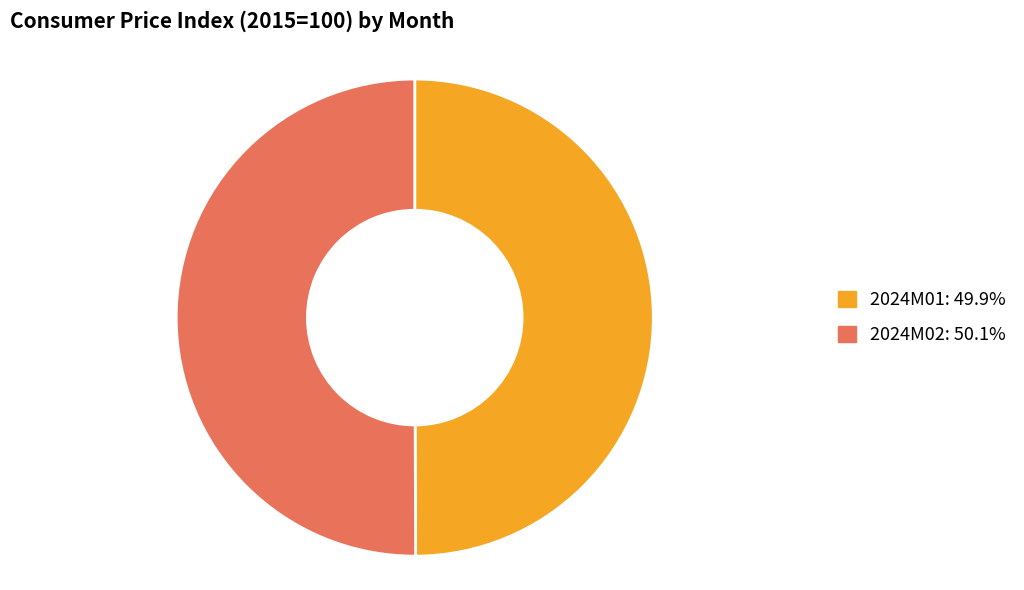

Approximately how many times larger is the value at 2024M01 compared to 2024M02?

1.0